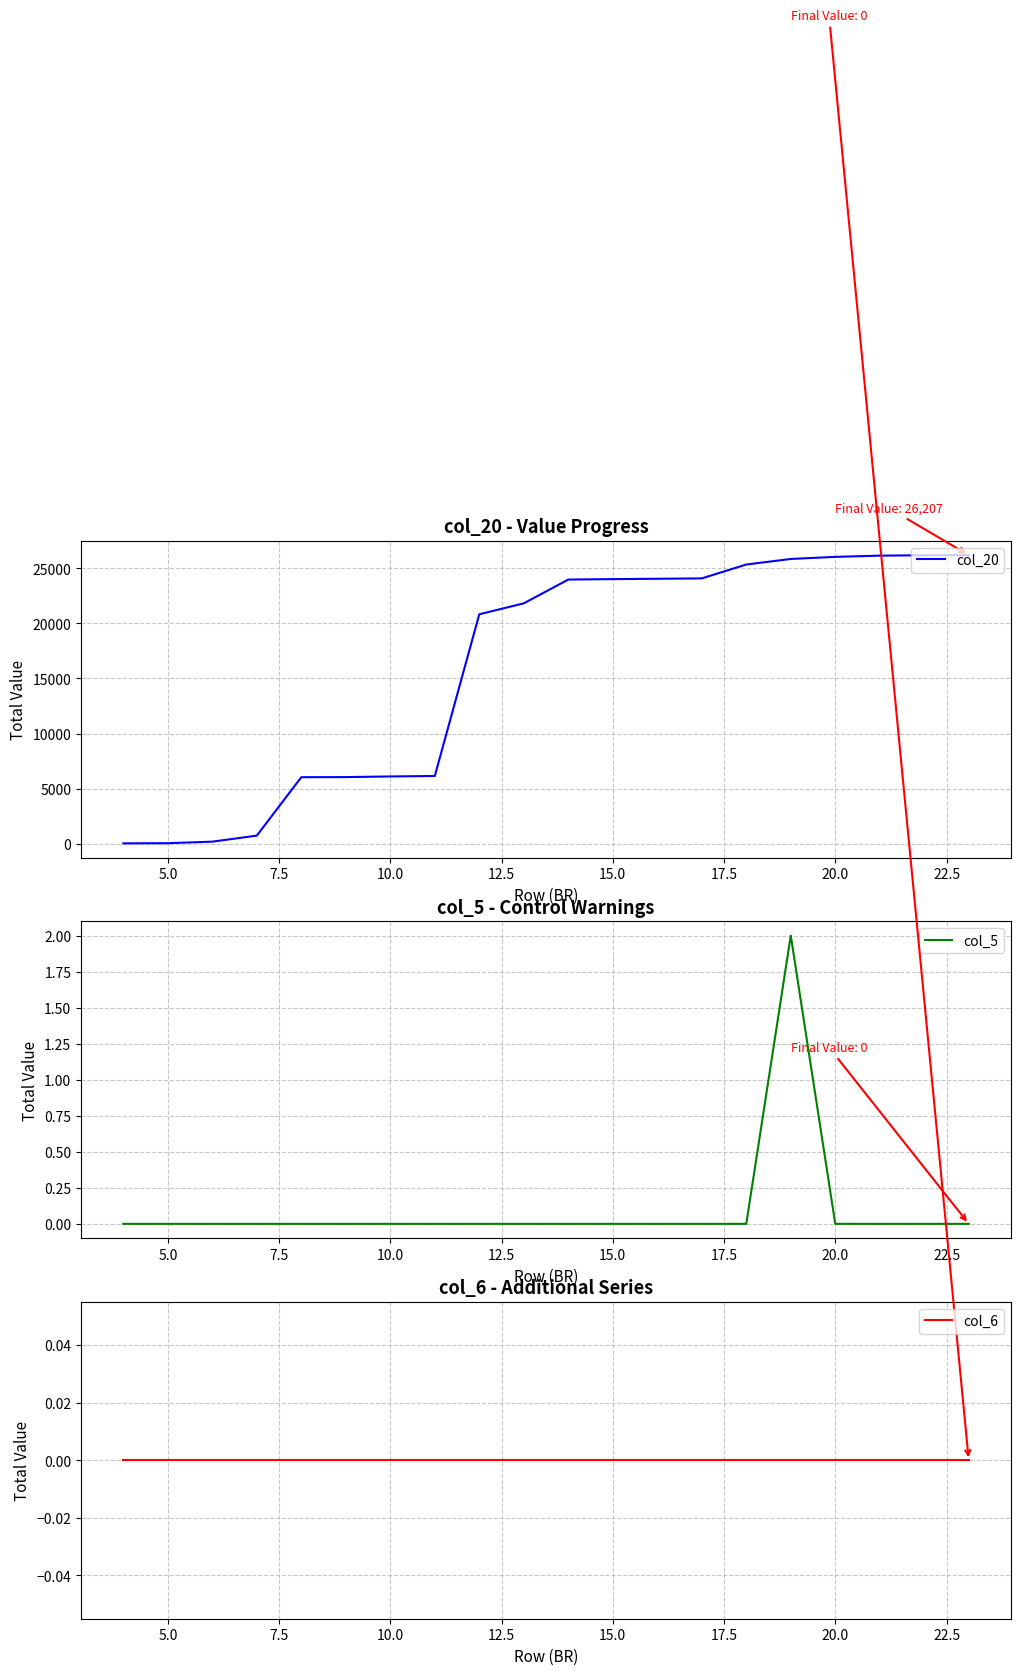

What is the maximum value shown in the chart?

26207